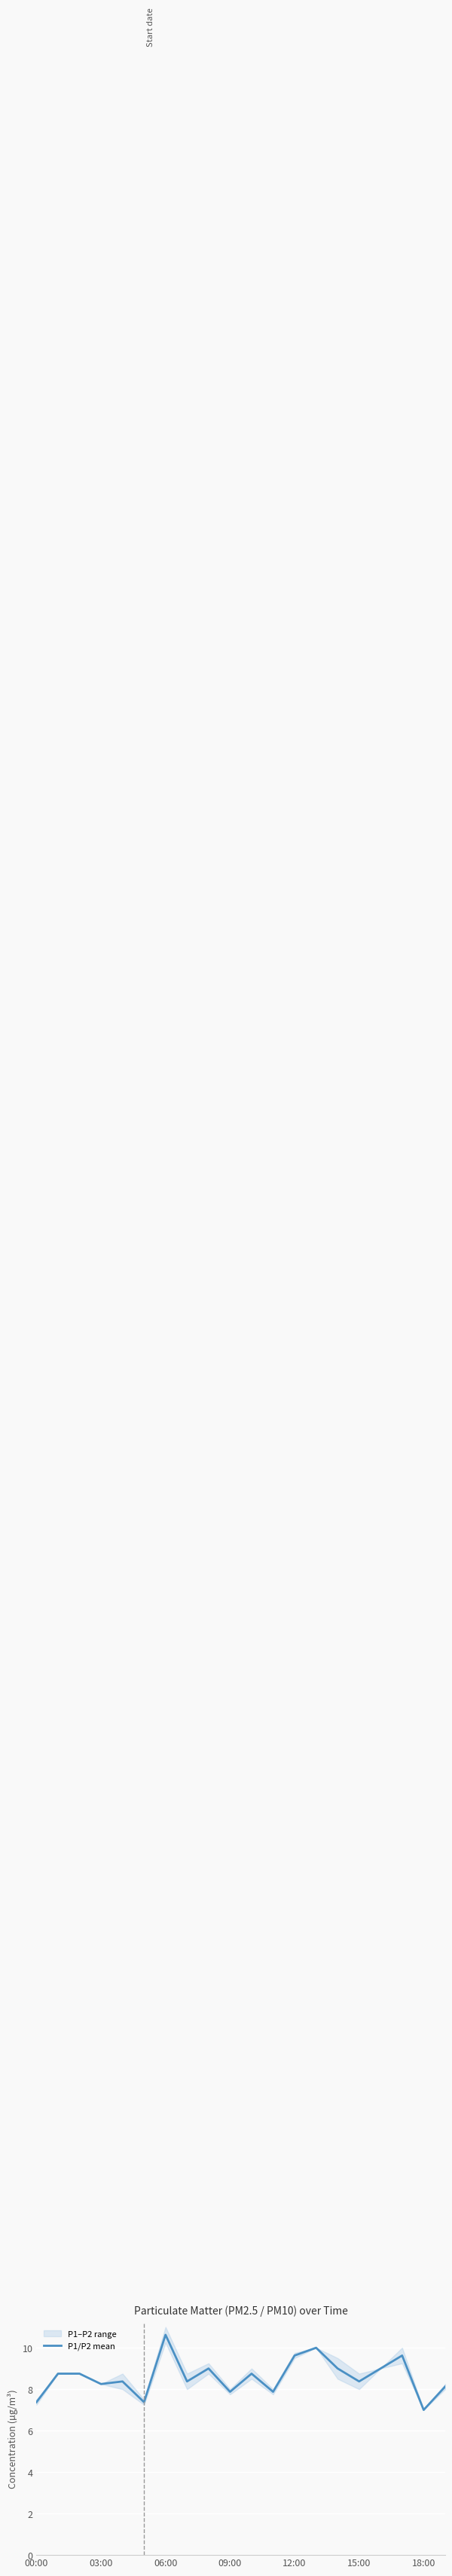

What is the change in value from 7 to 8?

+0.6